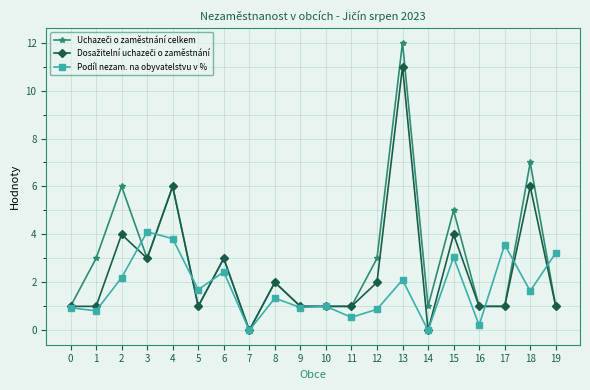

True or false: Podíl nezam. na obyvatelstvu v % has a value of 0.0 at 7.

True